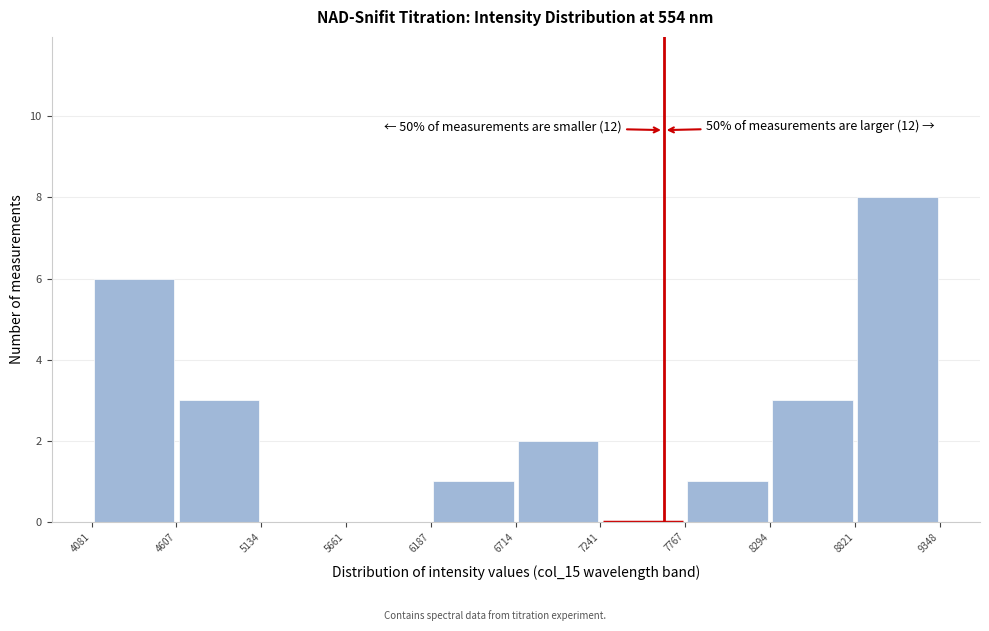

Which range on the x-axis has the tallest bar?

8821 to 9348